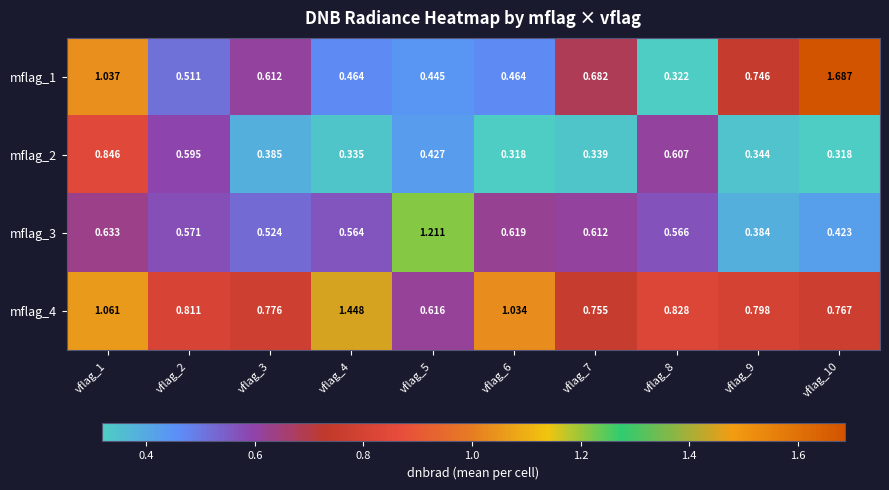

Is the value of mflag_4 at vflag_3 greater than the value of mflag_2 at vflag_6?

Yes